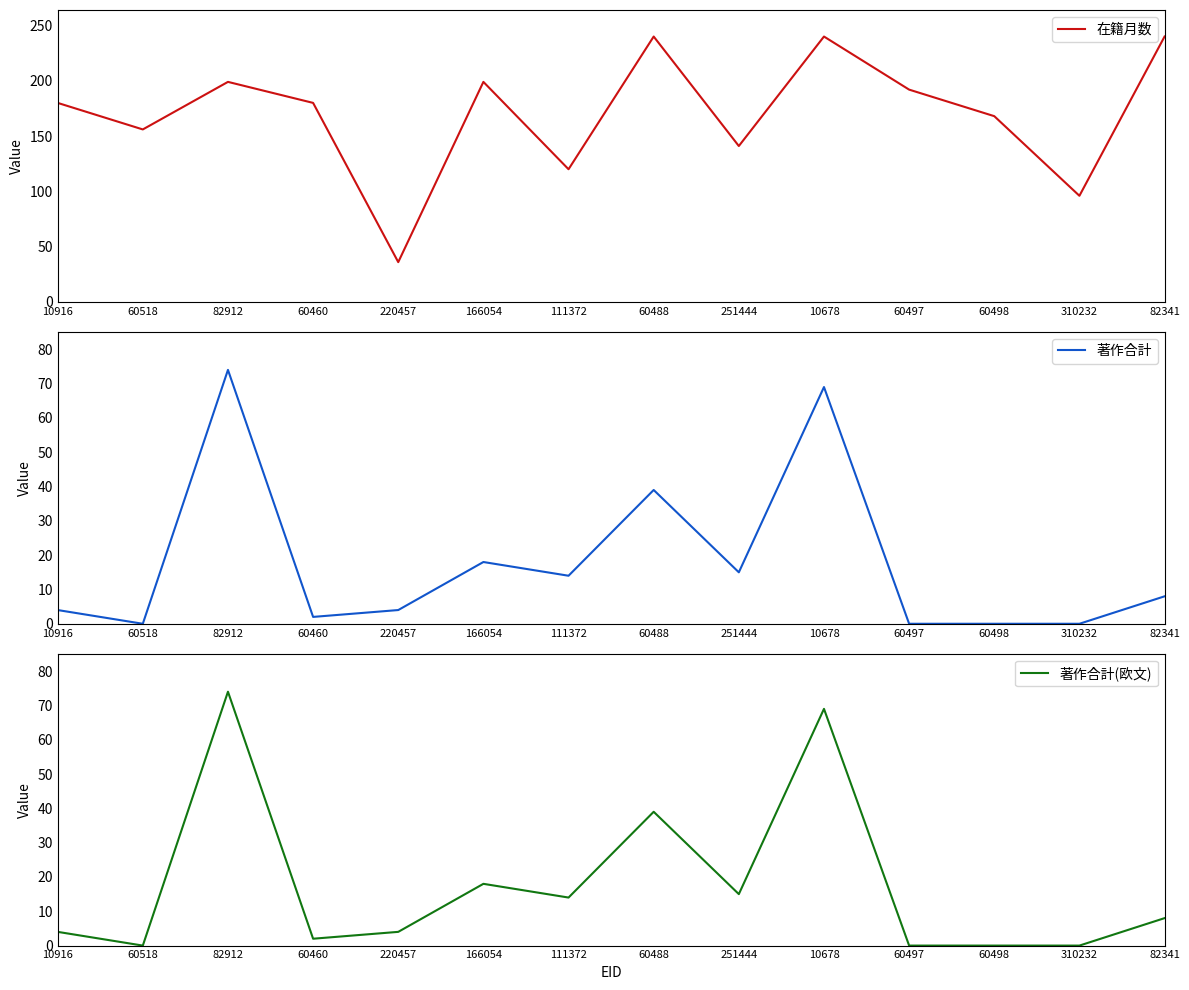

Reading left to right, transcribe all the data shown in this chart.

在籍月数: 180	156	199	180	36	199	120	240	141	240	192	168	96	240
著作合計: 4	0	74	2	4	18	14	39	15	69	0	0	0	8
著作合計(欧文): 4	0	74	2	4	18	14	39	15	69	0	0	0	8